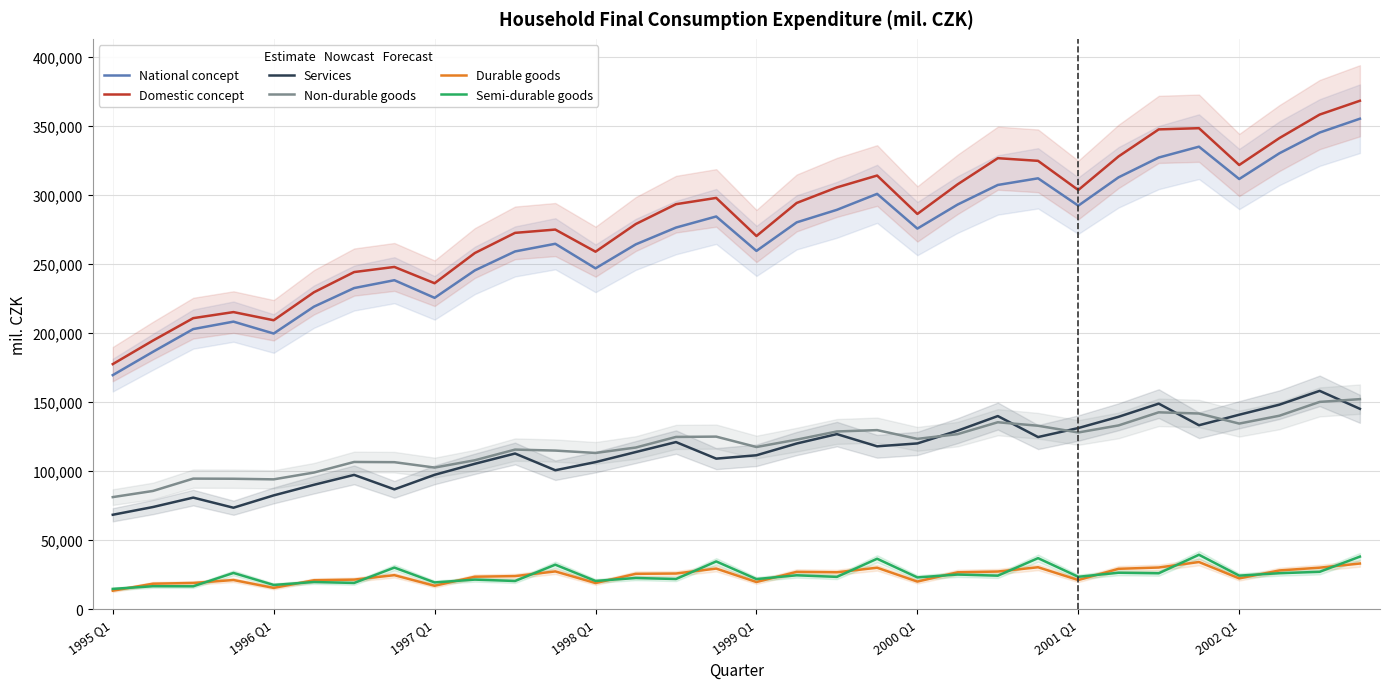

At which label does National concept reach its minimum?

1995 Q1